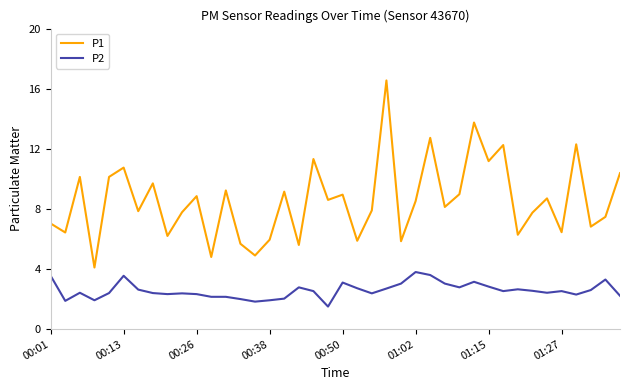

List the series in order of their overall mean, highest first.

P1, P2